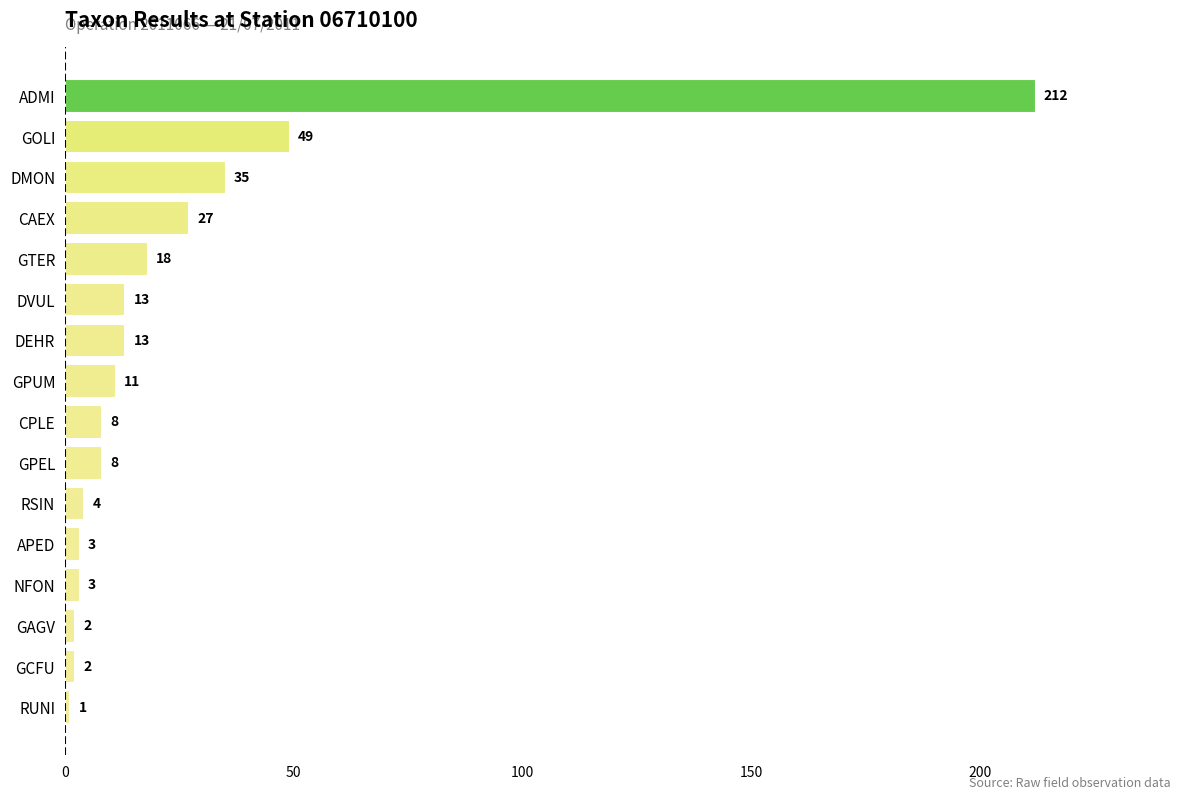

What is the maximum value shown in the chart?

212